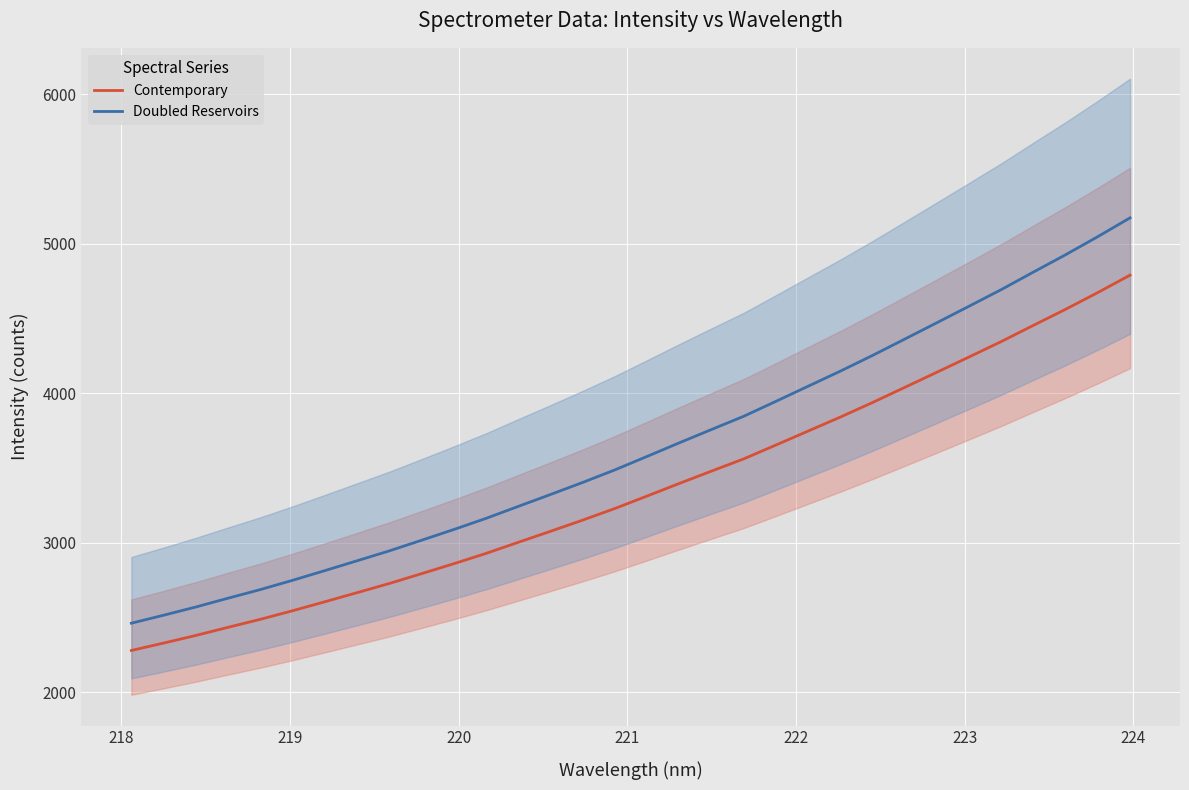

True or false: Doubled Reservoirs and Contemporary intersect in this chart.

False